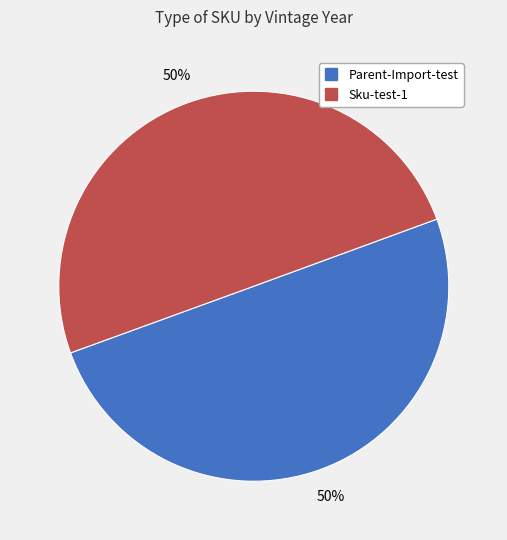

Combined, do Sku-test-1 and Parent-Import-test account for over 50%?

Yes